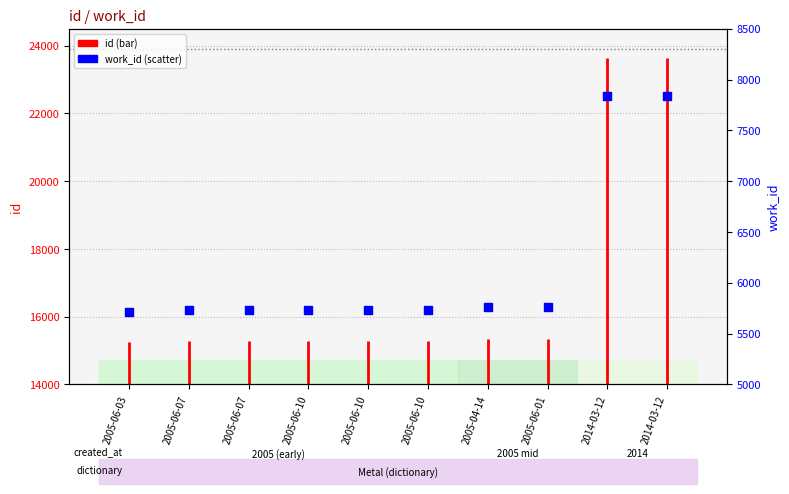

Between 2005-06-10 and 2014-03-12, which is larger?

2014-03-12